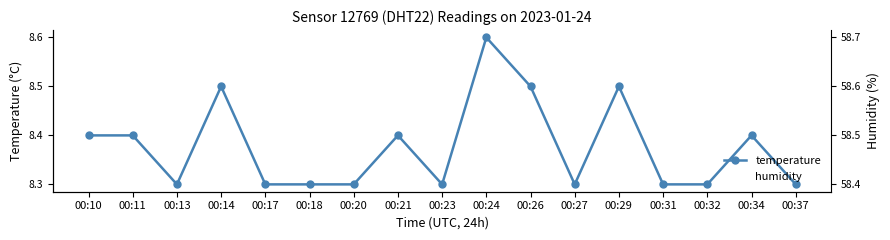

At 00:32, list the series in order from smallest to largest.

temperature, humidity